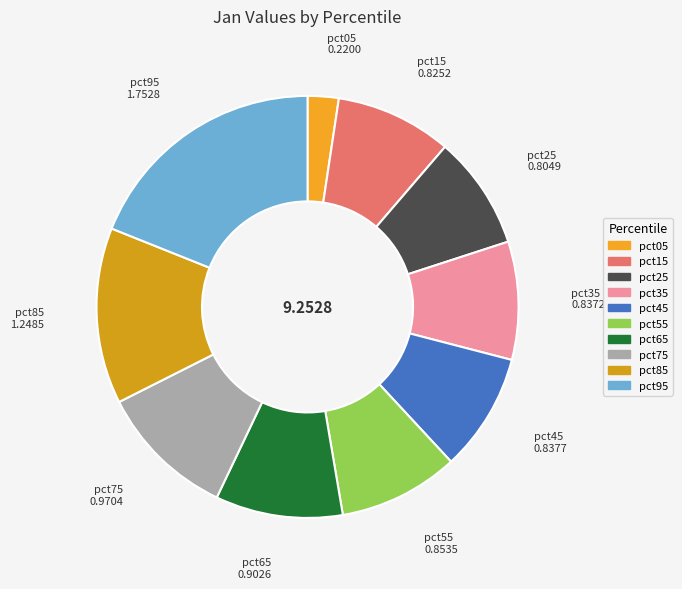

Do pct75 and pct65 together represent more than half of the pie?

No